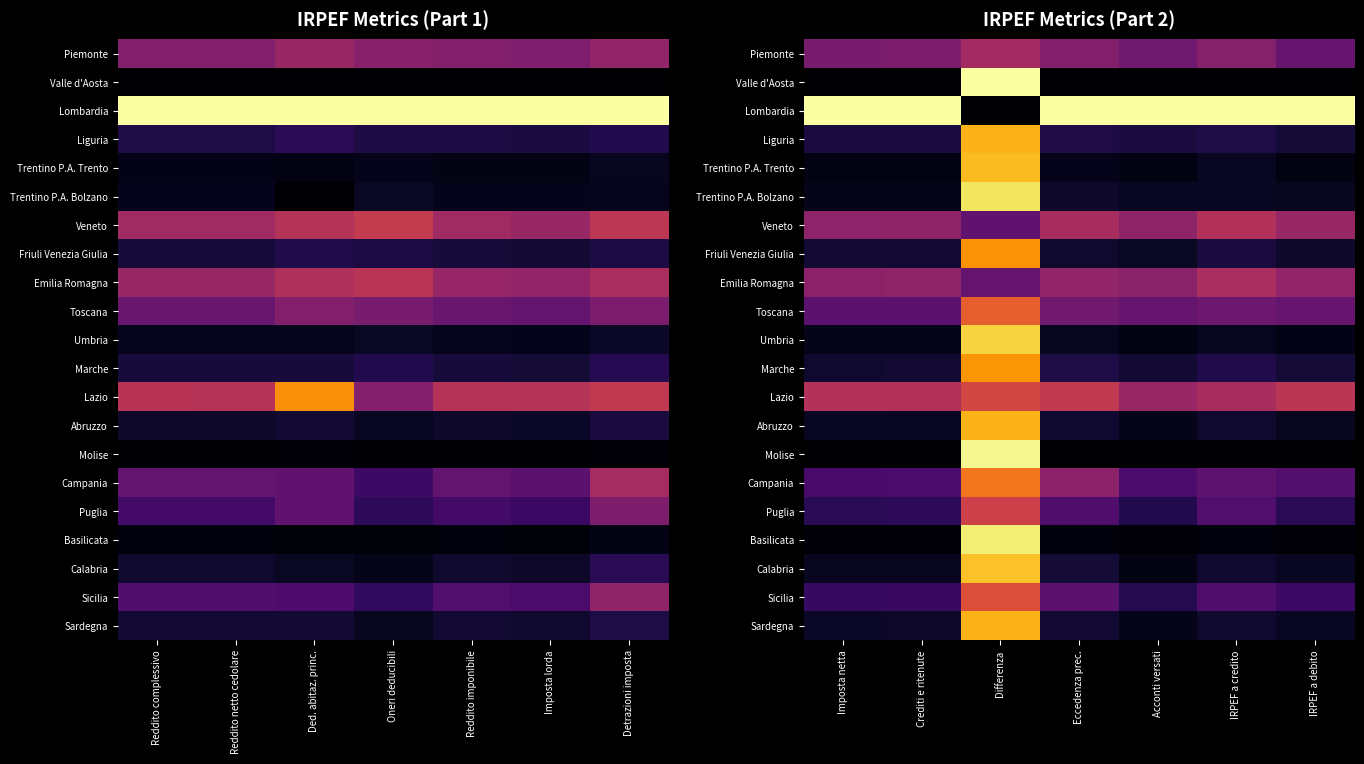

Rank the series by their maximum value, from lowest to highest.

Piemonte, Emilia Romagna, Veneto, Puglia, Lazio, Sicilia, Toscana, Campania, Friuli Venezia Giulia, Marche, Abruzzo, Sardegna, Liguria, Trentino P.A. Trento, Calabria, Umbria, Trentino P.A. Bolzano, Basilicata, Molise, Valle d'Aosta, Lombardia